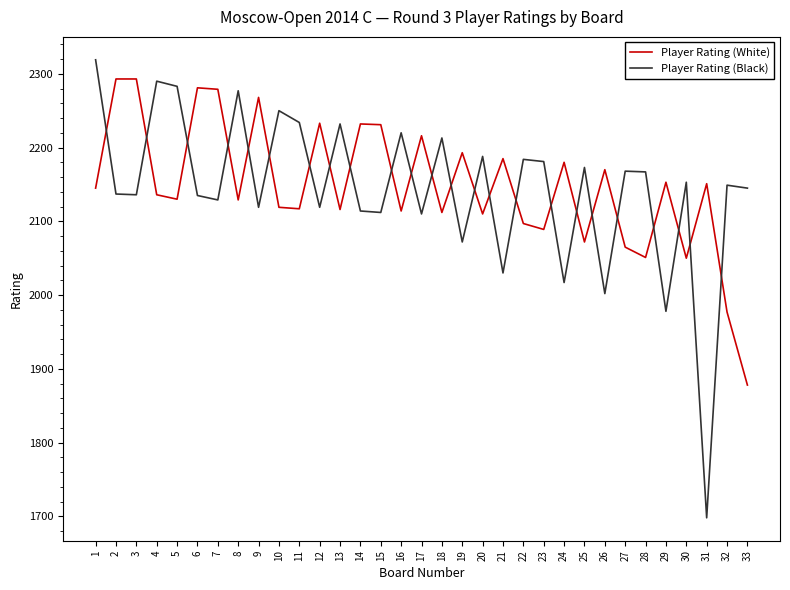

How many intersections are there between Player Rating (Black) and Player Rating (White)?

24